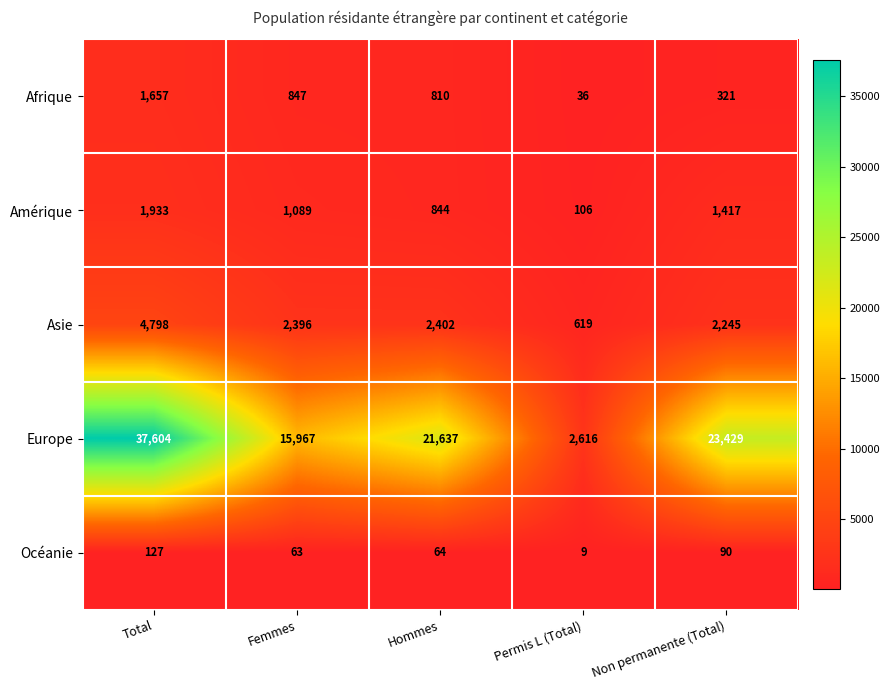

How many categories are shown in the chart?

5